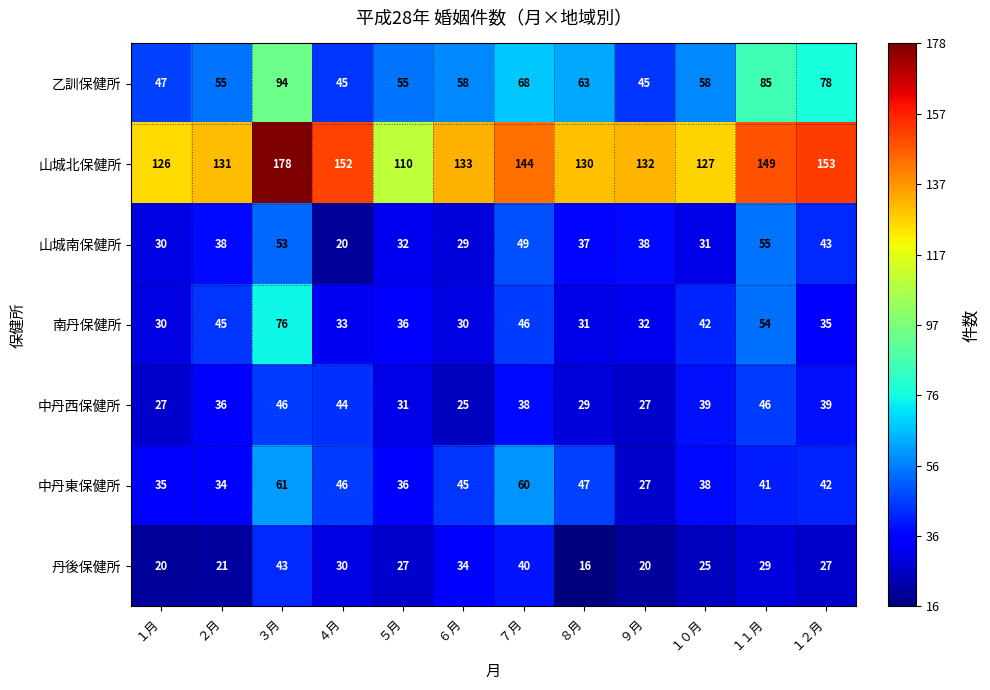

What is the difference between the 南丹保健所 values at ４月 and １０月?

9